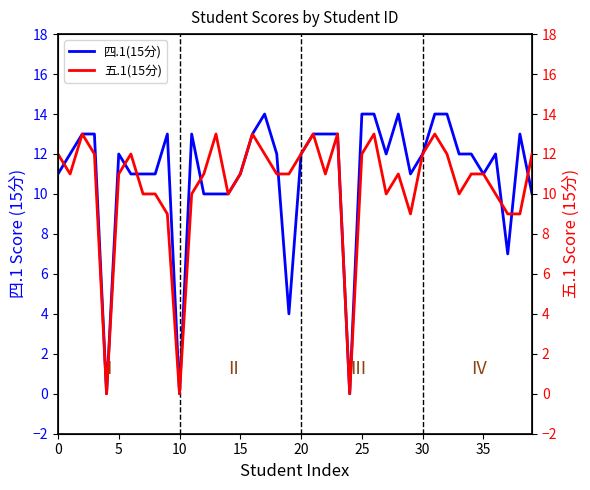

The 四.1(15分) series shows 7 at 15. True or false?

False